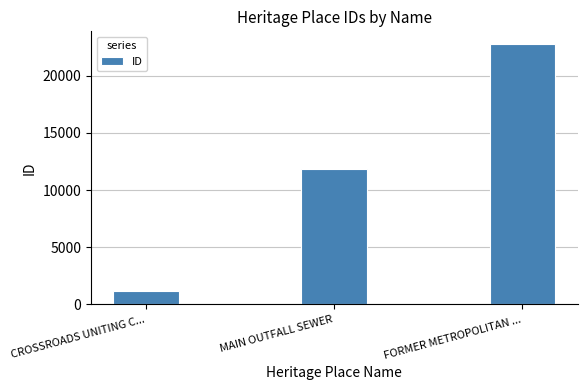

What is the value of the 3rd bar from the left?

22732